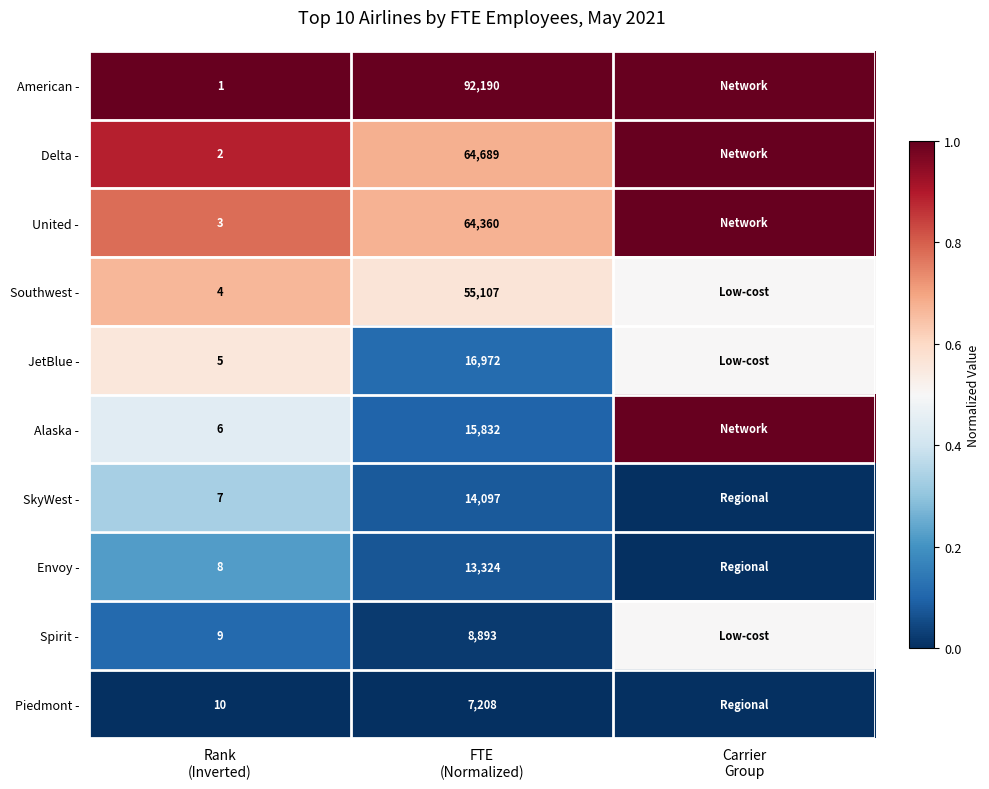

The value of Delta - at Rank (Inverted) is 0.3. True or false?

False